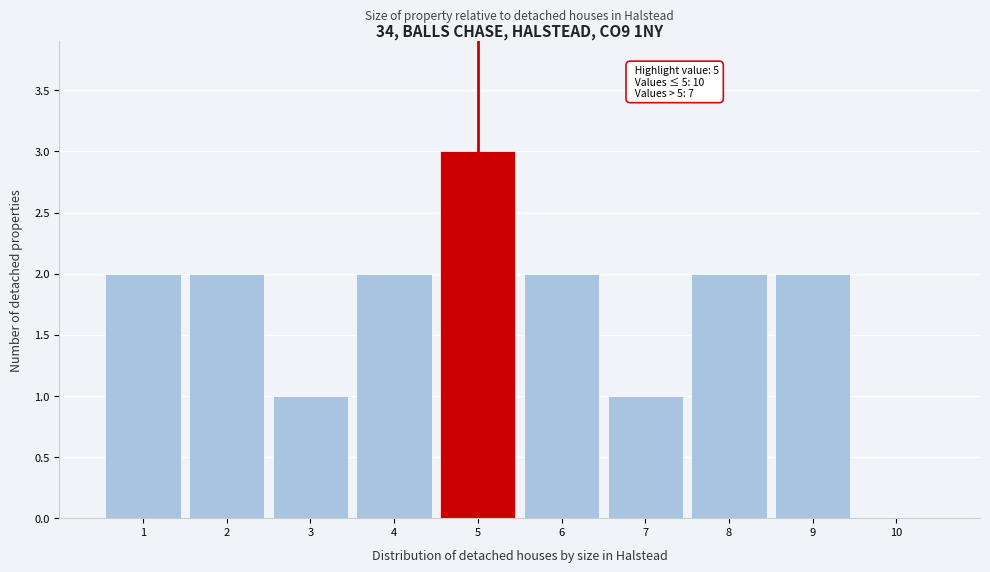

Which range on the x-axis has the tallest bar?

4.5 to 5.5